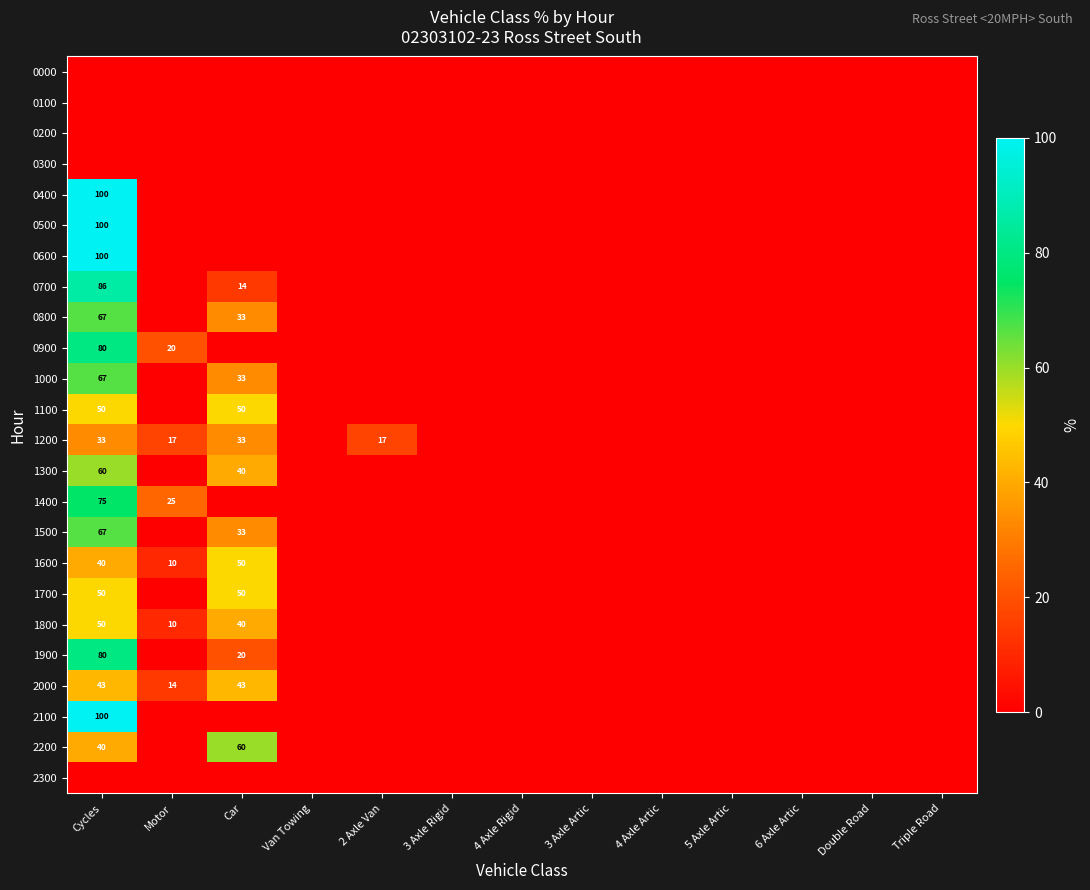

The value of 1200 at Motor is 28. True or false?

False